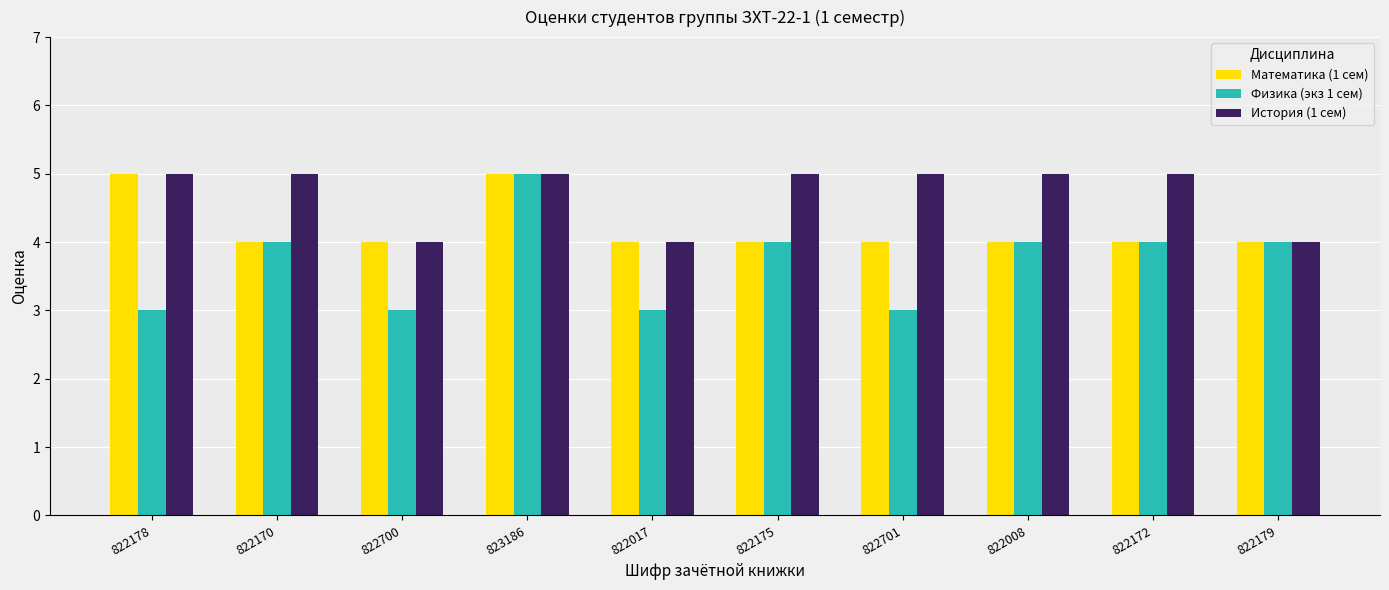

What is the smallest value displayed?

3